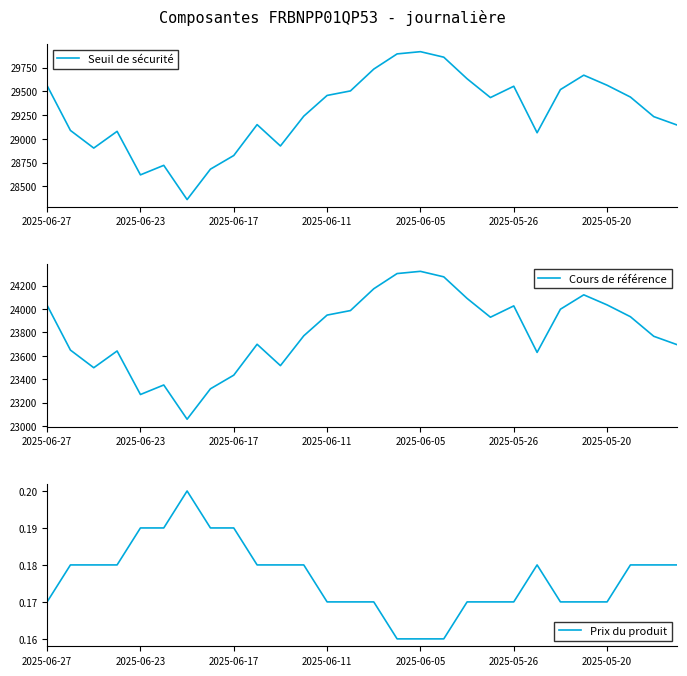

True or false: Prix du produit has more than 0 interior local peaks.

True